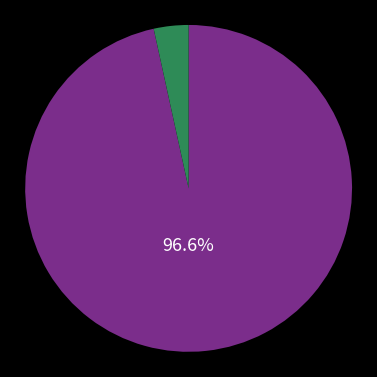

Is there a majority slice in this chart?

Yes